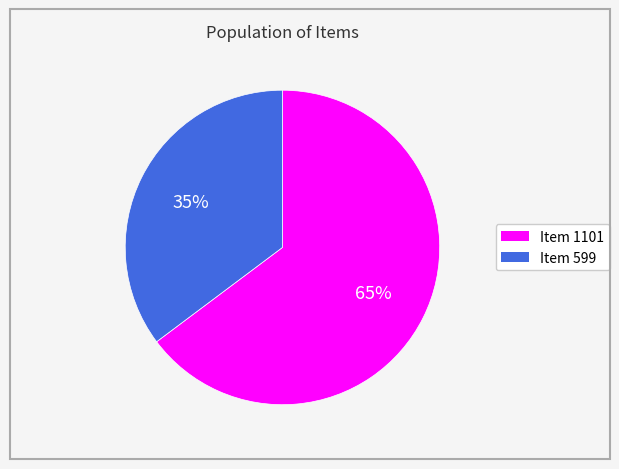

What is the largest slice in the pie chart?

Item 1101